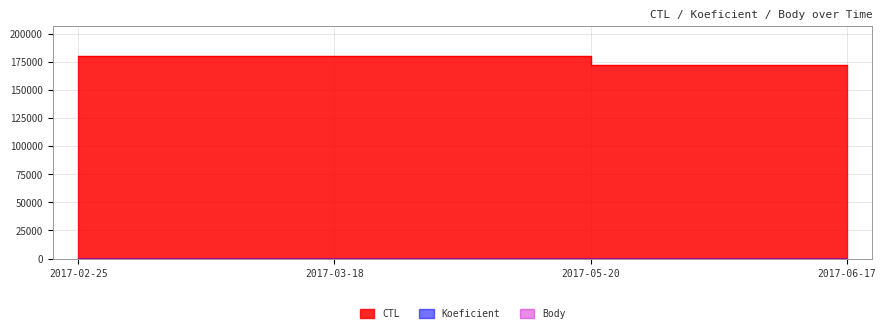

Reading left to right, what are all the values shown in this chart?

CTL: 2017-02-25=179902	2017-03-18=179906	2017-05-20=171902	2017-06-17=171904
Koeficient: 2017-02-25=1	2017-03-18=1	2017-05-20=7	2017-06-17=3
Body: 2017-02-25=1	2017-03-18=1	2017-05-20=7	2017-06-17=3